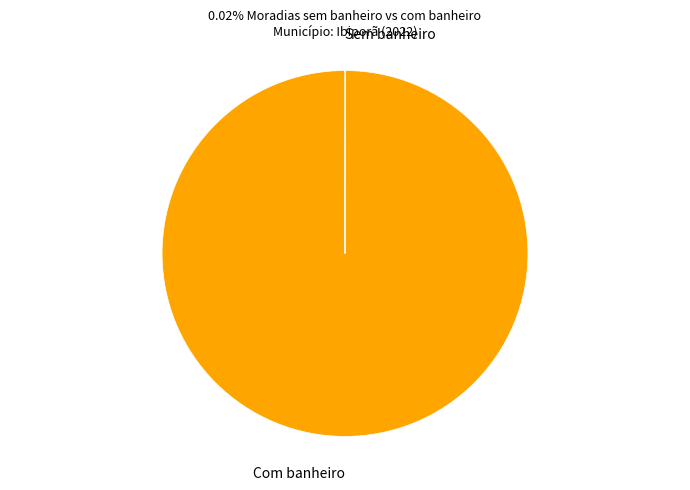

Which category has the biggest portion of the pie?

Com banheiro